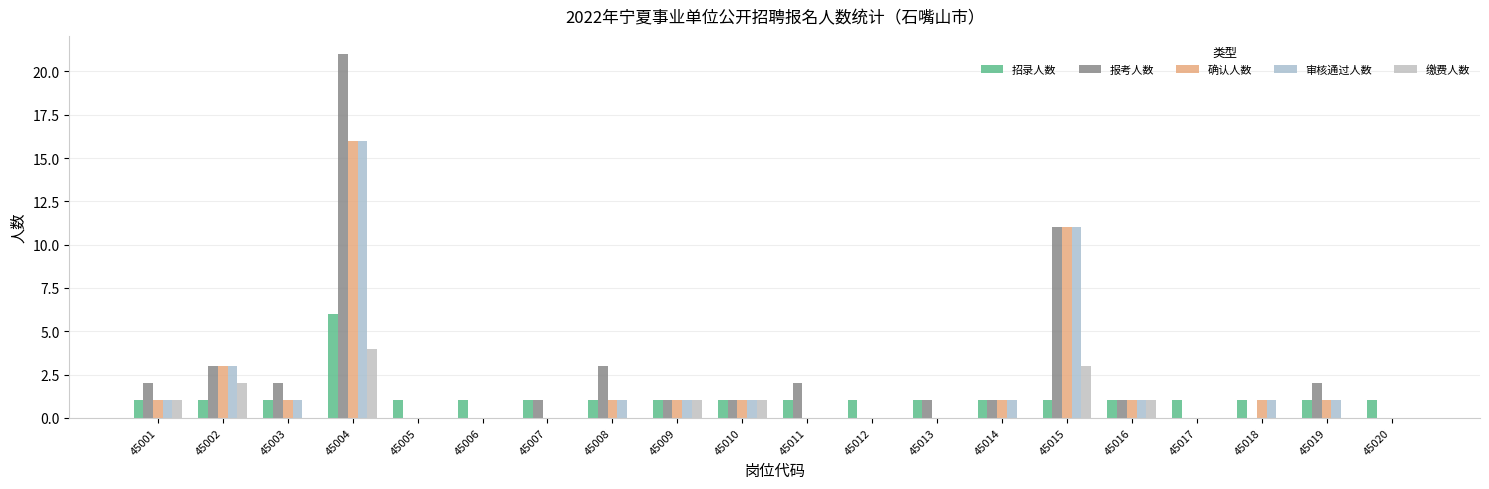

At how many categories does at least one series exceed 12?

1